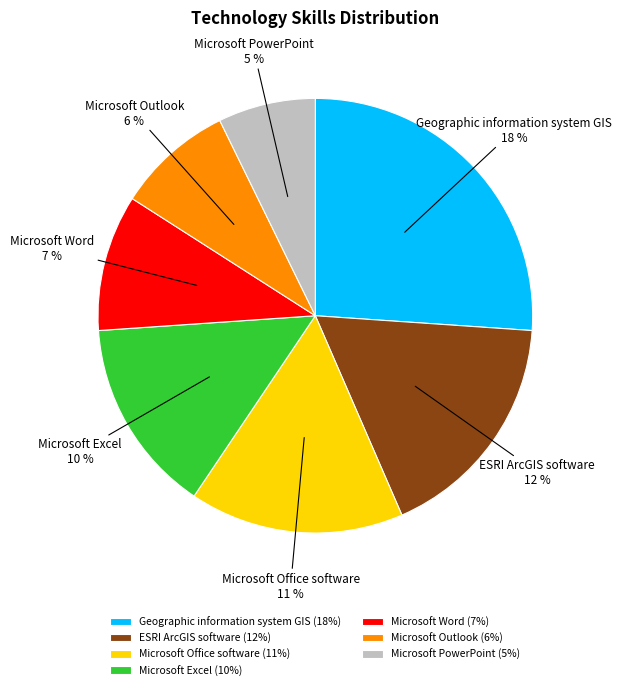

The Geographic information system GIS slice represents 39% of the pie. True or false?

False